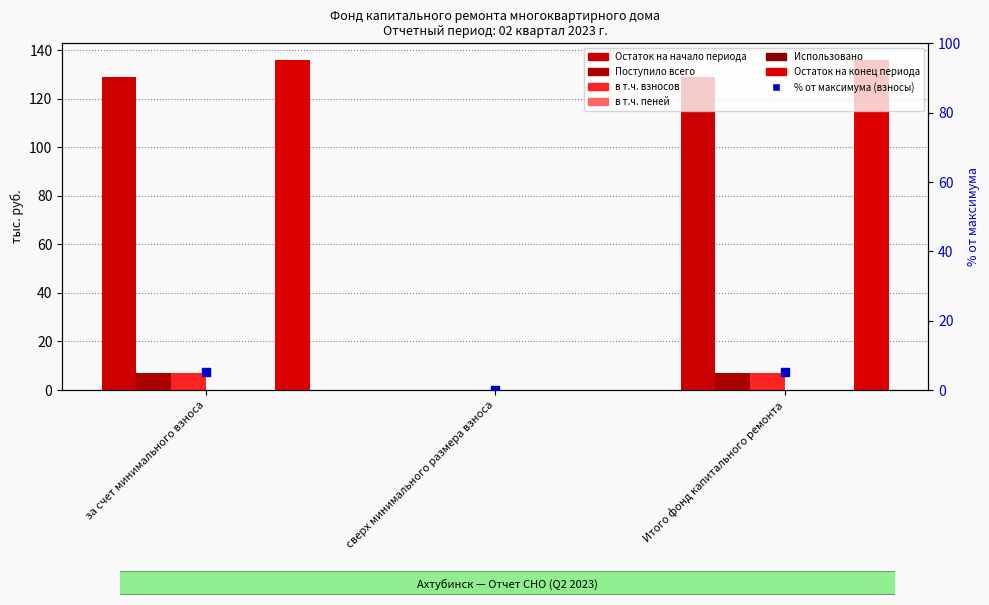

At which category is the sum across all series the highest?

за счет минимального взноса